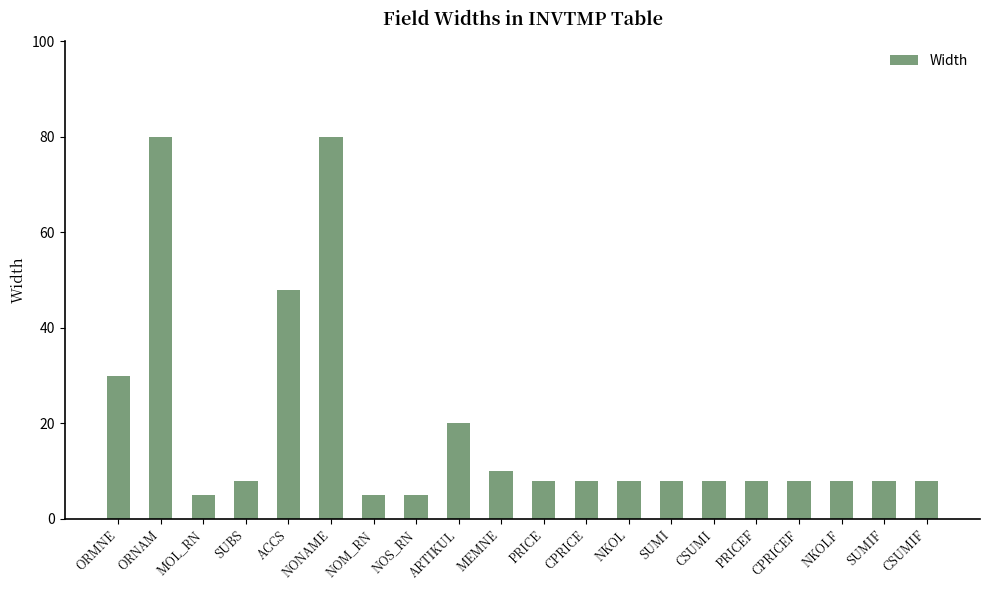

How many data points does each series have?

20